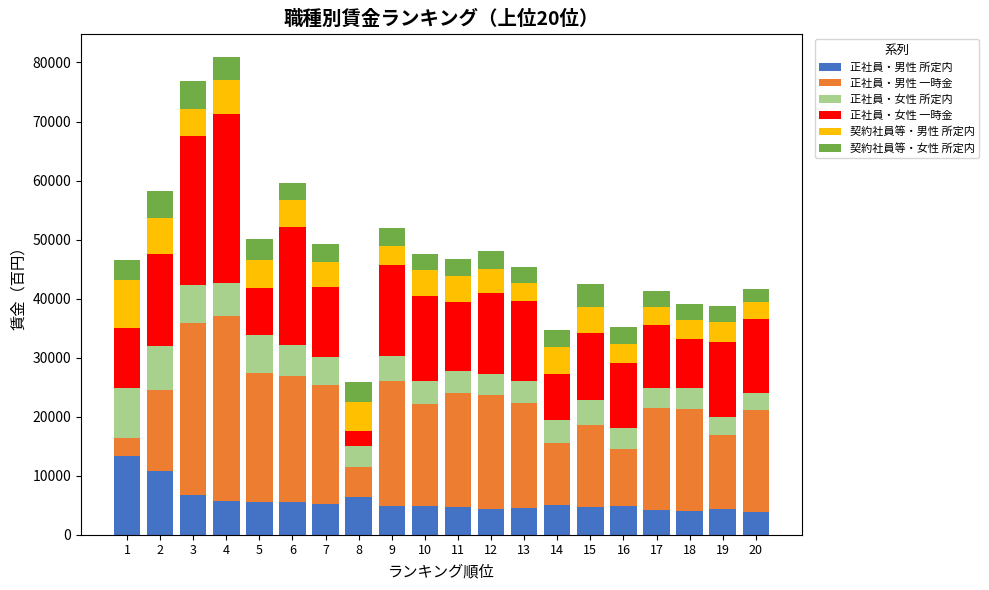

The value of 正社員・男性 所定内 at 14 is 7976. True or false?

False